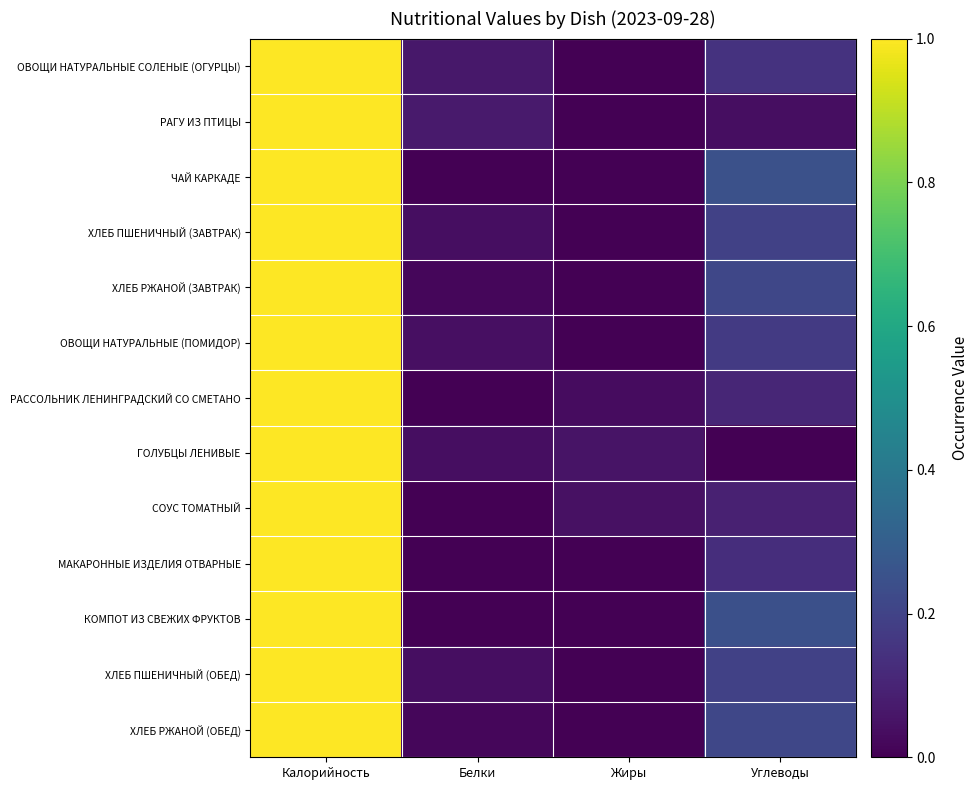

Reading left to right, extract all data points from this chart.

ОВОЩИ НАТУРАЛЬНЫЕ СОЛЕНЫЕ (ОГУРЦЫ): Калорийность=1.0	Белки=0.1	Жиры=0.0	Углеводы=0.1
РАГУ ИЗ ПТИЦЫ: Калорийность=1.0	Белки=0.1	Жиры=0.0	Углеводы=0.0
ЧАЙ КАРКАДЕ: Калорийность=1.0	Белки=0.0	Жиры=0.0	Углеводы=0.2
ХЛЕБ ПШЕНИЧНЫЙ (ЗАВТРАК): Калорийность=1.0	Белки=0.0	Жиры=0.0	Углеводы=0.2
ХЛЕБ РЖАНОЙ (ЗАВТРАК): Калорийность=1.0	Белки=0.0	Жиры=0.0	Углеводы=0.2
ОВОЩИ НАТУРАЛЬНЫЕ (ПОМИДОР): Калорийность=1.0	Белки=0.0	Жиры=0.0	Углеводы=0.2
РАССОЛЬНИК ЛЕНИНГРАДСКИЙ СО СМЕТАНО: Калорийность=1.0	Белки=0.0	Жиры=0.0	Углеводы=0.1
ГОЛУБЦЫ ЛЕНИВЫЕ: Калорийность=1.0	Белки=0.0	Жиры=0.1	Углеводы=0.0
СОУС ТОМАТНЫЙ: Калорийность=1.0	Белки=0.0	Жиры=0.0	Углеводы=0.1
МАКАРОННЫЕ ИЗДЕЛИЯ ОТВАРНЫЕ: Калорийность=1.0	Белки=0.0	Жиры=0.0	Углеводы=0.1
КОМПОТ ИЗ СВЕЖИХ ФРУКТОВ: Калорийность=1.0	Белки=0.0	Жиры=0.0	Углеводы=0.2
ХЛЕБ ПШЕНИЧНЫЙ (ОБЕД): Калорийность=1.0	Белки=0.0	Жиры=0.0	Углеводы=0.2
ХЛЕБ РЖАНОЙ (ОБЕД): Калорийность=1.0	Белки=0.0	Жиры=0.0	Углеводы=0.2